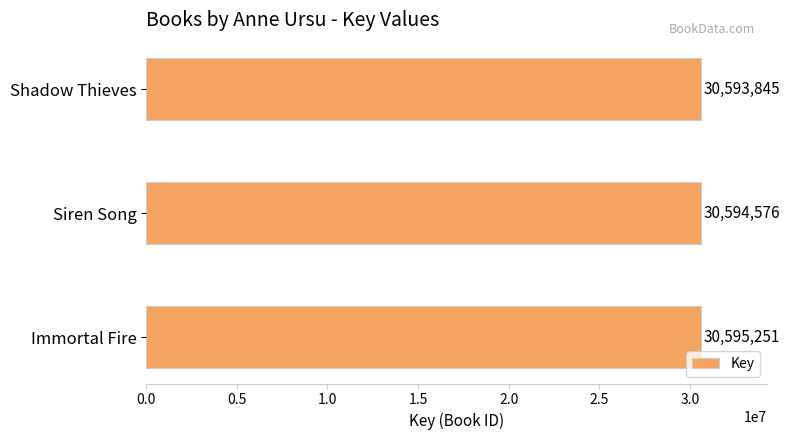

Count the values in the range 30593845 to 30595251.

3